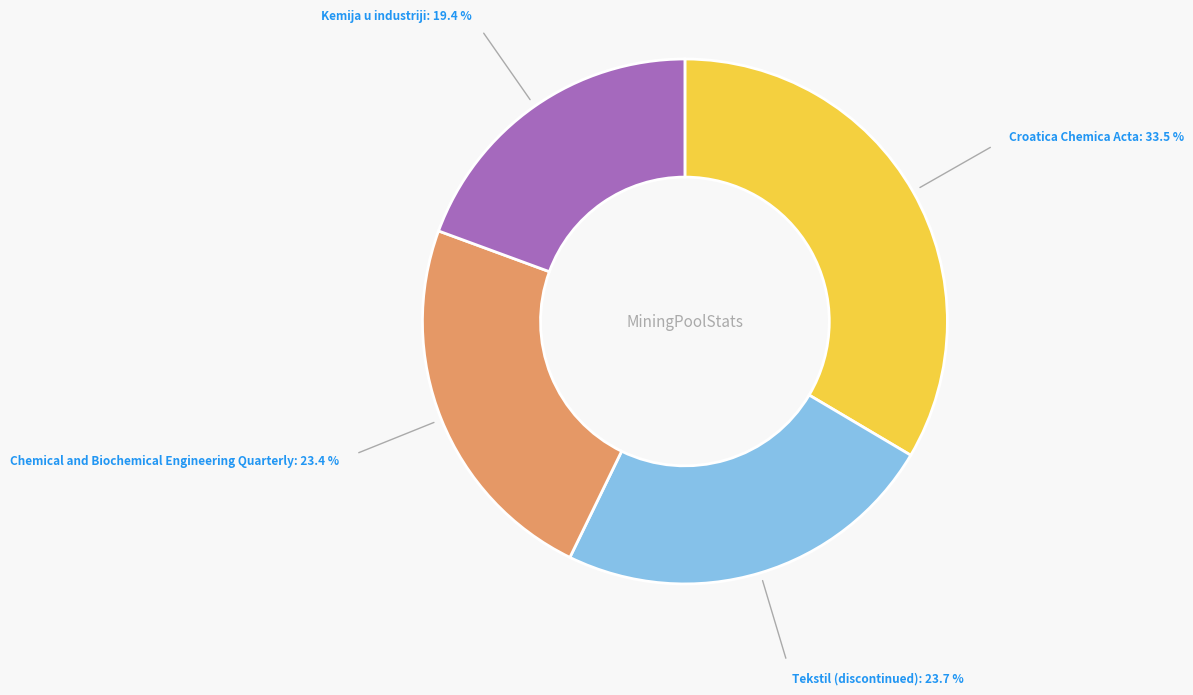

True or false: Croatica Chemica Acta accounts for 34% of the total.

True